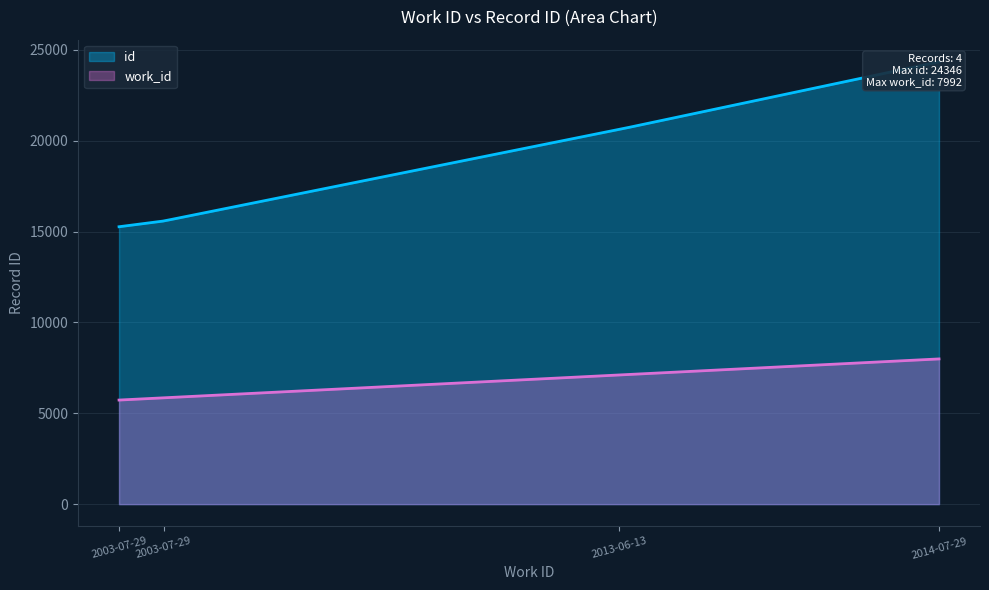

True or false: work_id and id cross at least once.

False